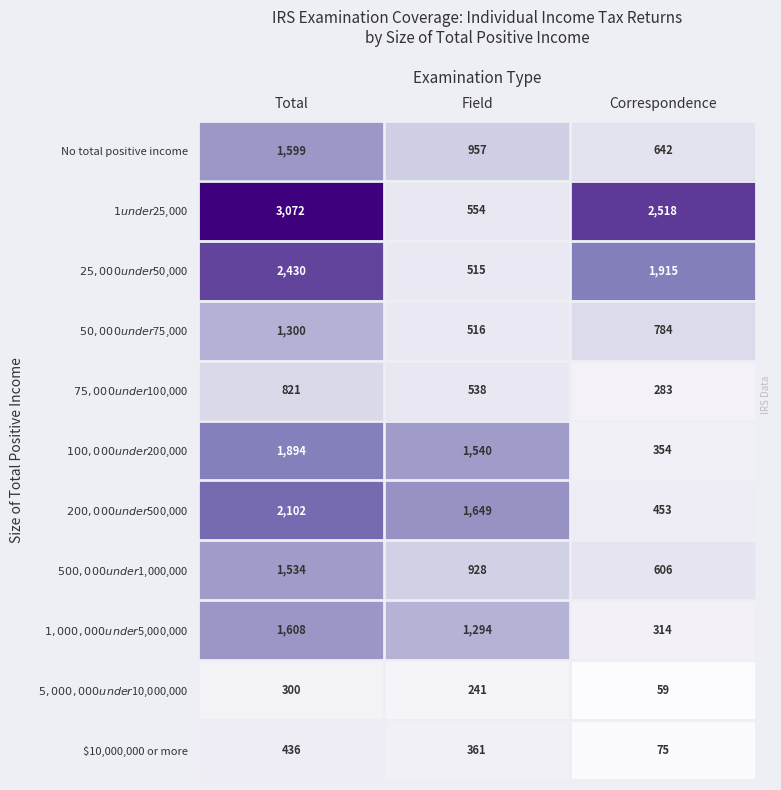

List the series in order of their peak value, highest first.

$1 under $25,000, $25,000 under $50,000, $200,000 under $500,000, $100,000 under $200,000, $1,000,000 under $5,000,000, No total positive income, $500,000 under $1,000,000, $50,000 under $75,000, $75,000 under $100,000, $10,000,000 or more, $5,000,000 under $10,000,000